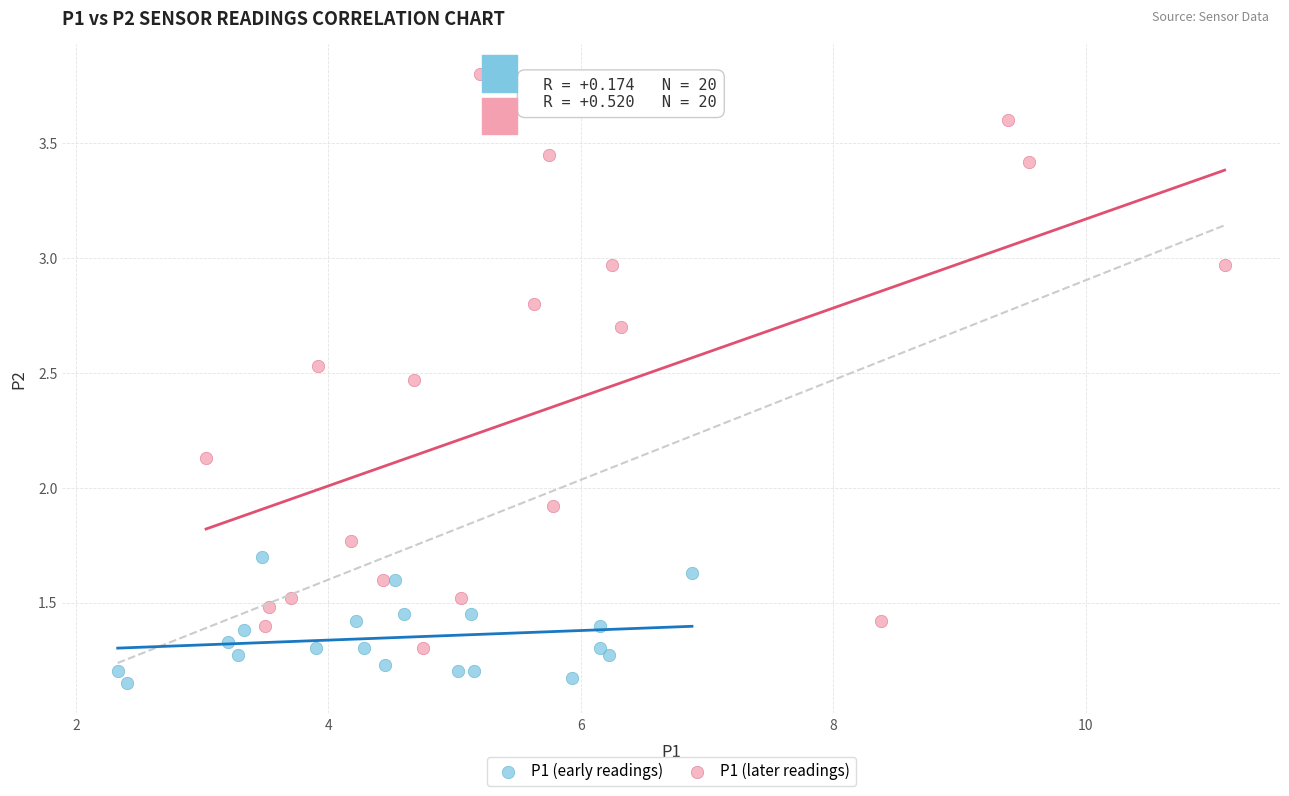

Which series reaches the maximum Y coordinate?

P1 (later readings)